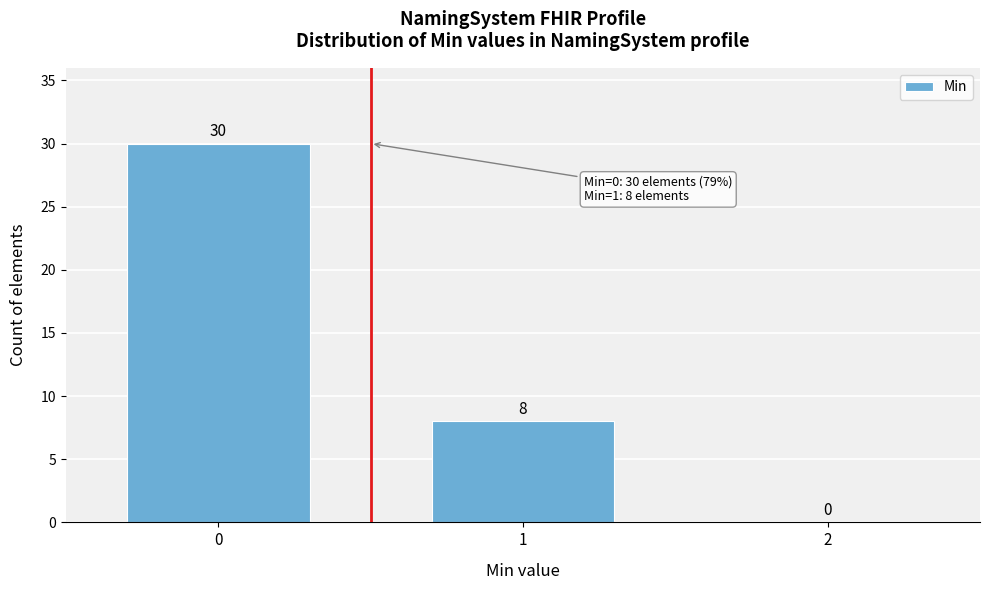

Reading left to right, extract all data points from this chart.

0=30	1=8	2=0